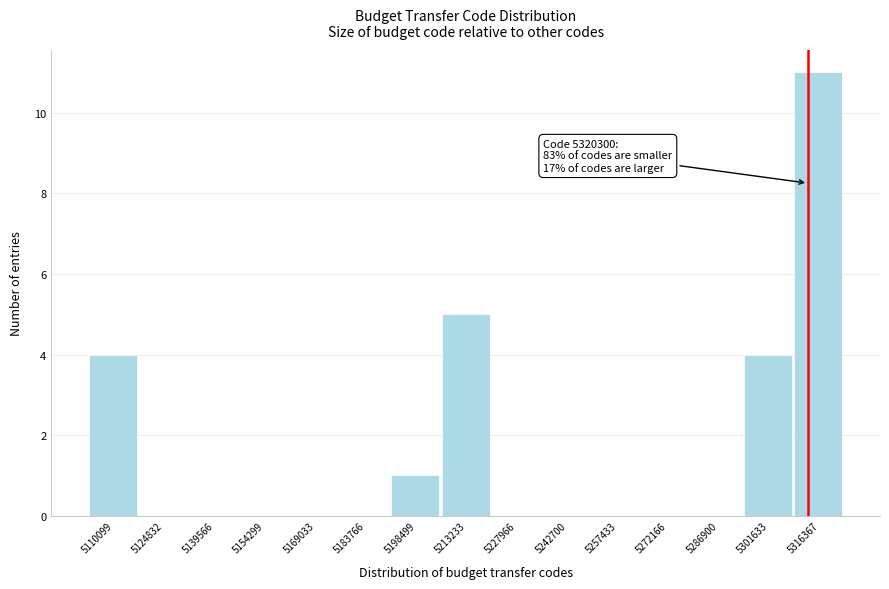

Reading left to right, extract all data points from this chart.

5110099=4	5124832=0	5139566=0	5154299=0	5169033=0	5183766=0	5198499=1	5213233=5	5227966=0	5242700=0	5257433=0	5272166=0	5286900=0	5301633=4	5316367=11